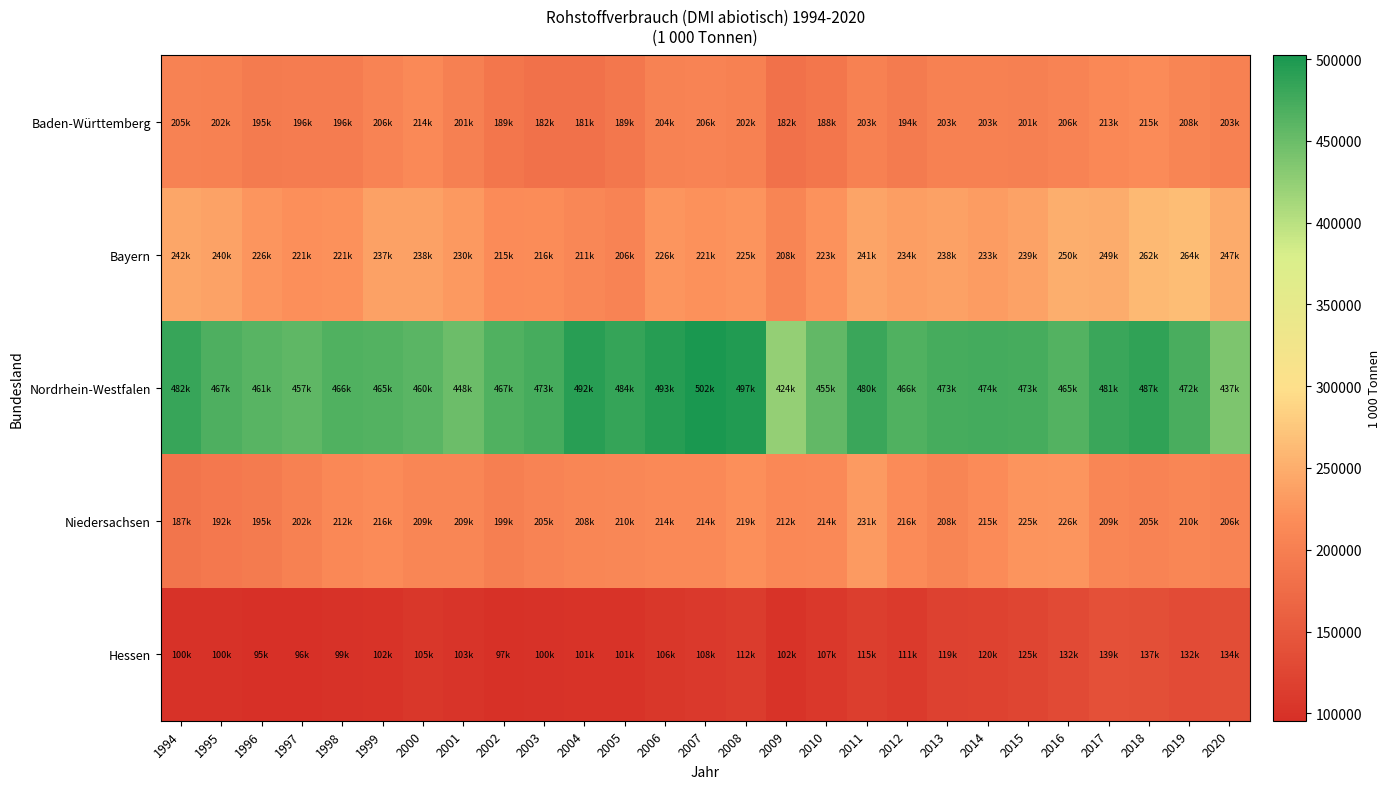

Which series changed the most between 1995 and 1997?

Bayern